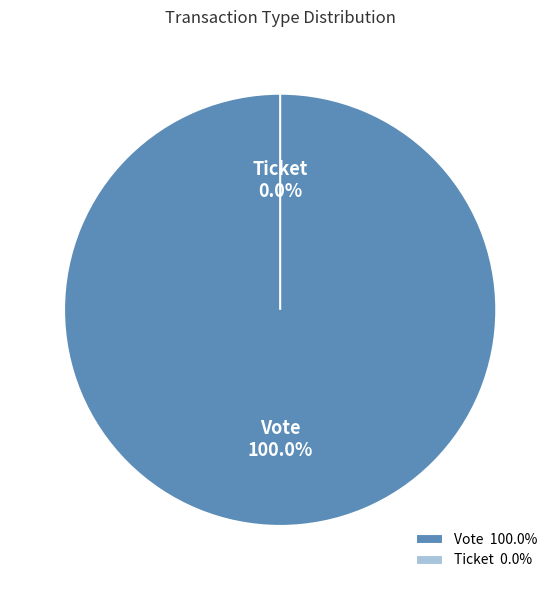

Which slice represents more than half of the pie?

Vote